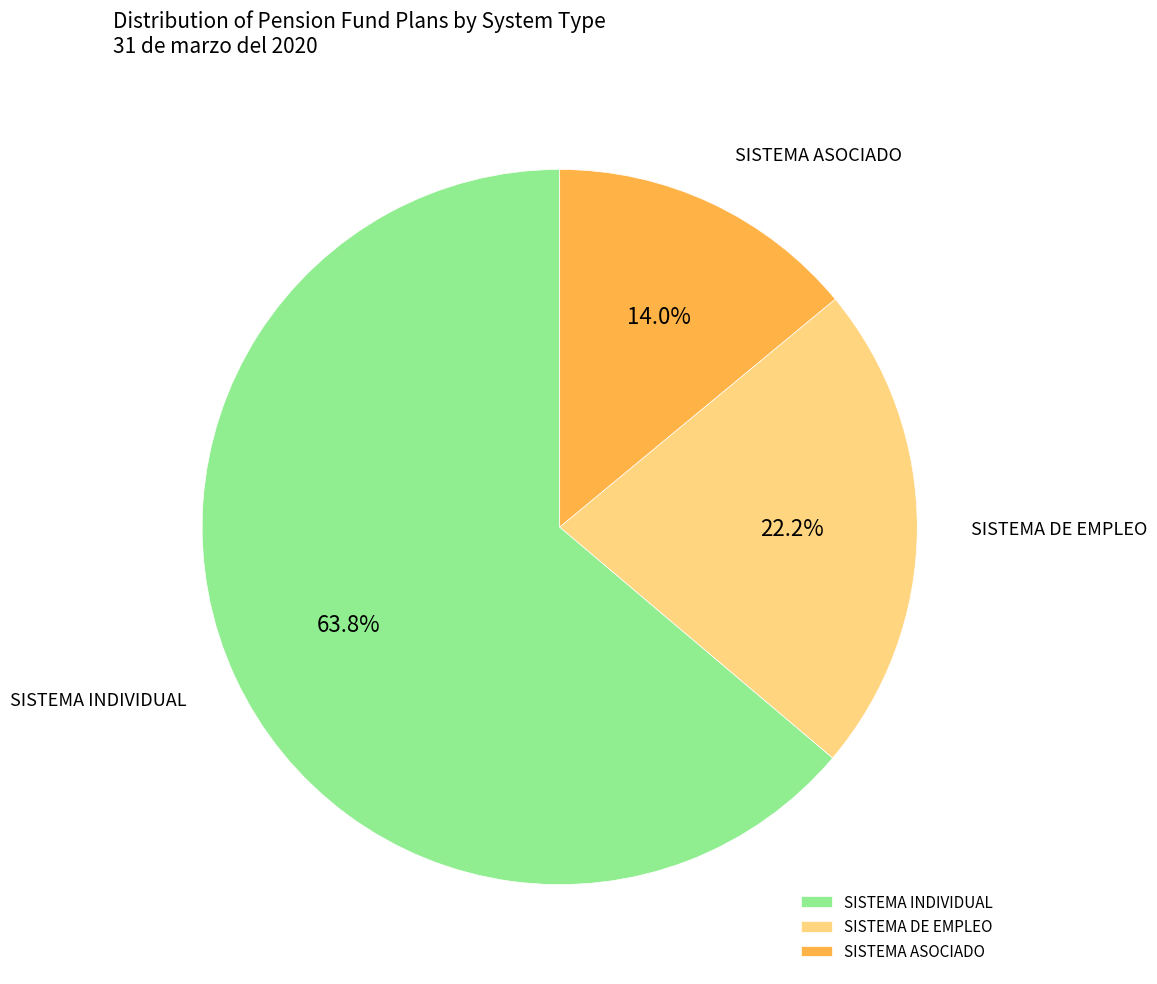

Is it true that SISTEMA INDIVIDUAL is 77% of the pie?

False